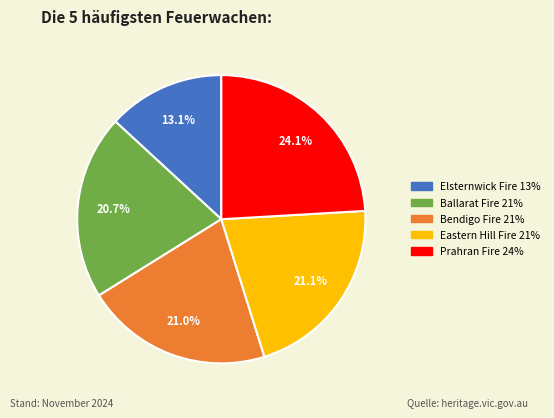

Does any single category account for the majority?

No